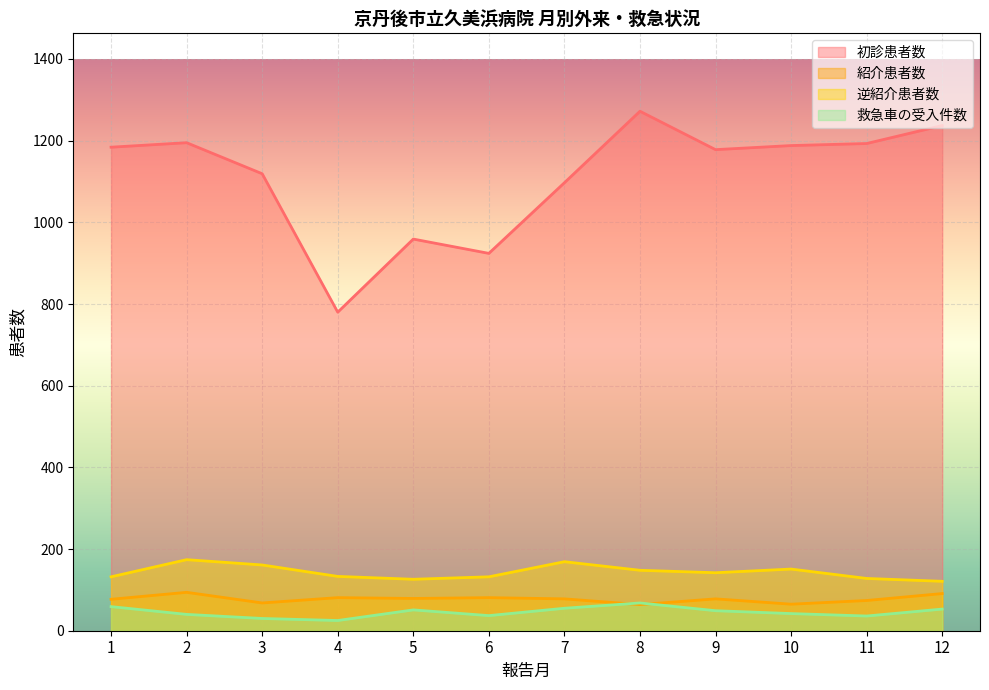

How many lines are shown in the chart?

4